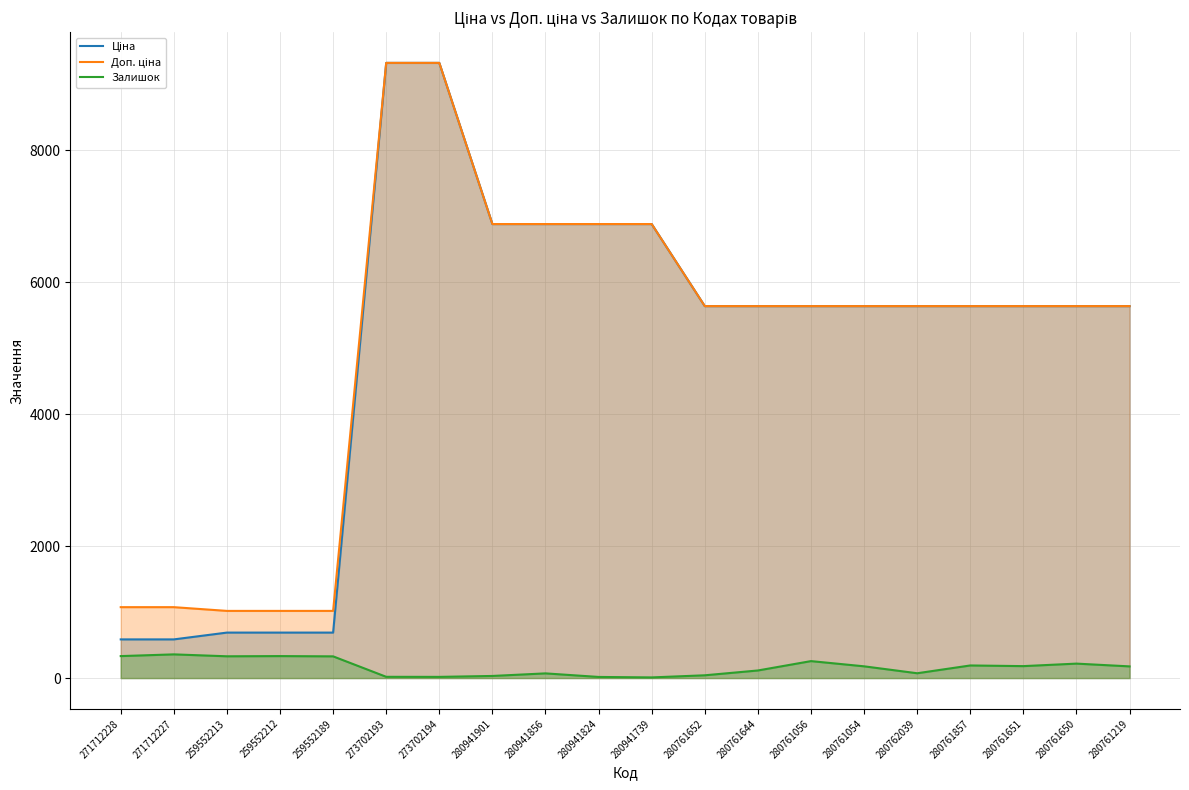

True or false: Залишок and Доп. ціна cross at least once.

False